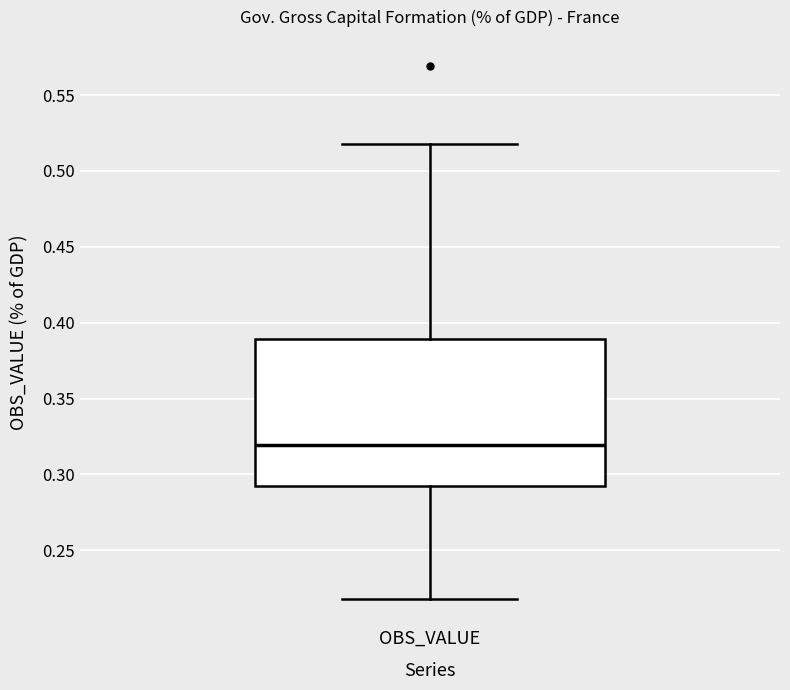

Where is the upper edge of the box for OBS_VALUE on the y-axis? The values are not printed on the chart, so give them approximately, as read against the axis.

0.39